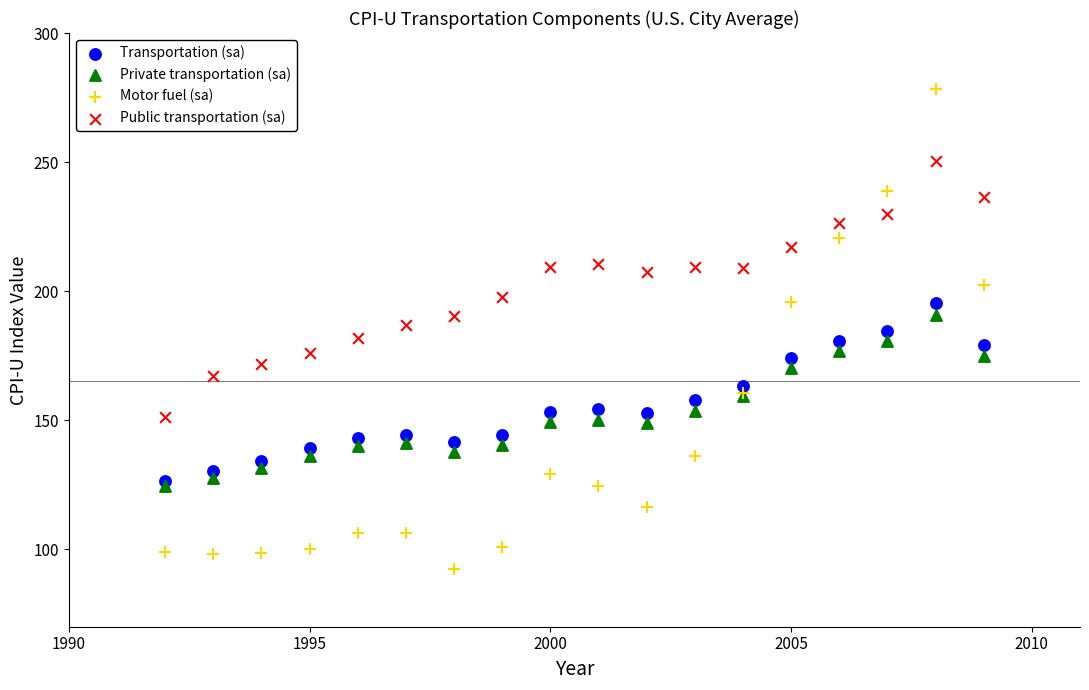

What are all the series names shown in the legend?

Transportation (sa), Private transportation (sa), Motor fuel (sa), Public transportation (sa)